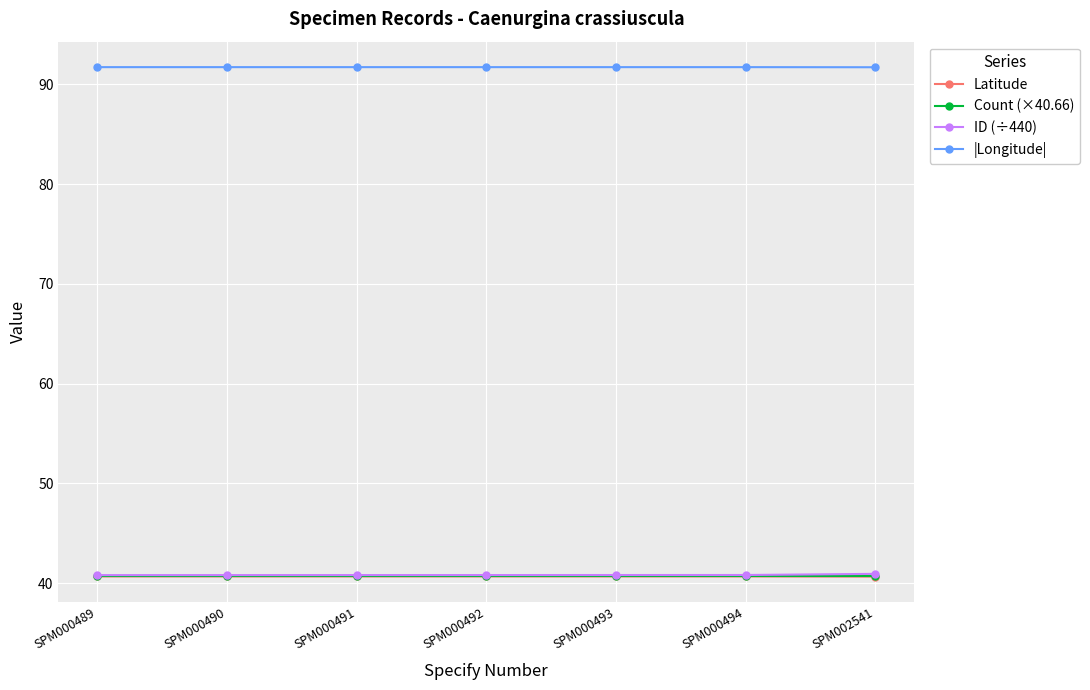

What is the difference between the highest and lowest values at SPM000494?

51.1